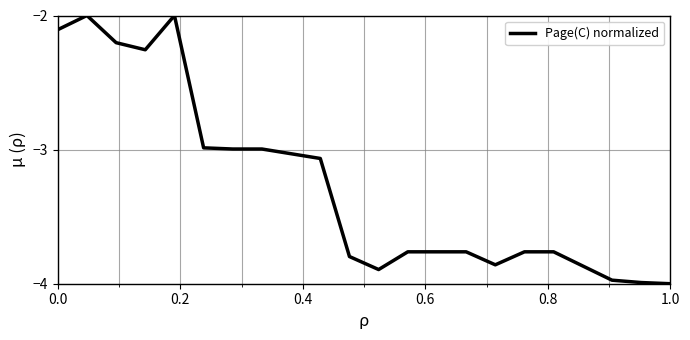

How many lines are shown in the chart?

1